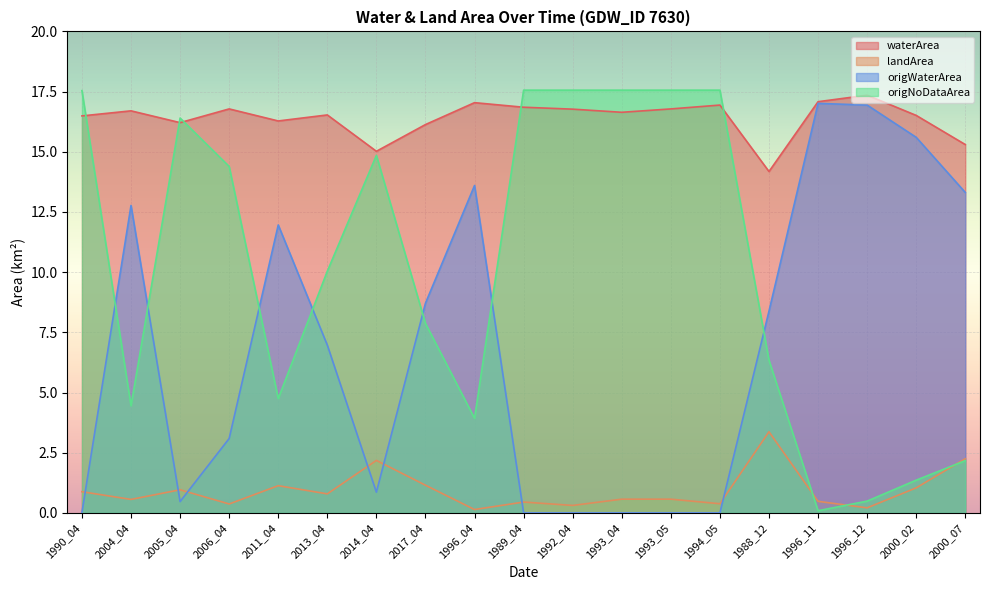

Where is the first local maximum for origWaterArea?

2004_04